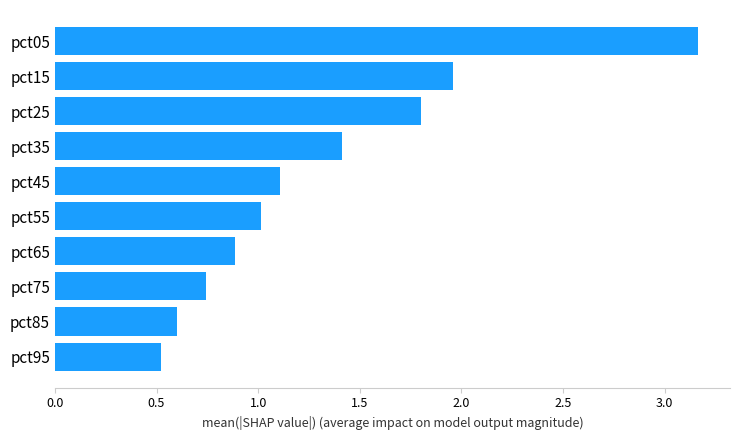

What is the change in value from pct35 to pct75?

-0.7